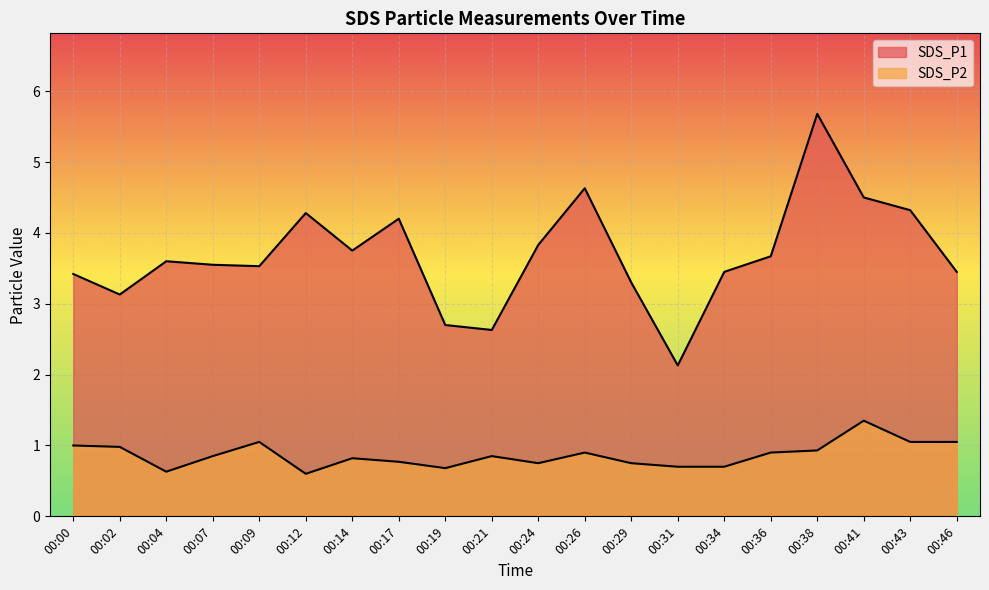

Where is the first local minimum for SDS_P1?

00:02